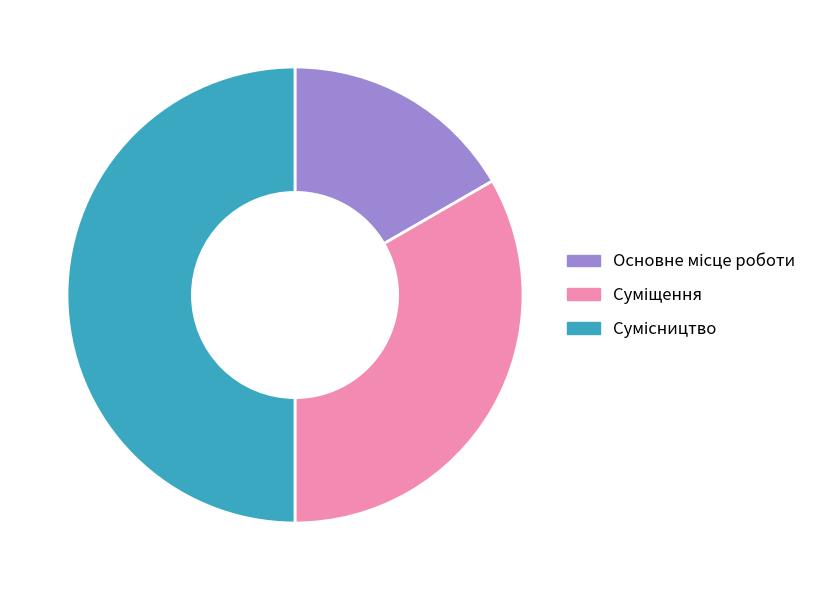

How many segments does this pie chart have?

3